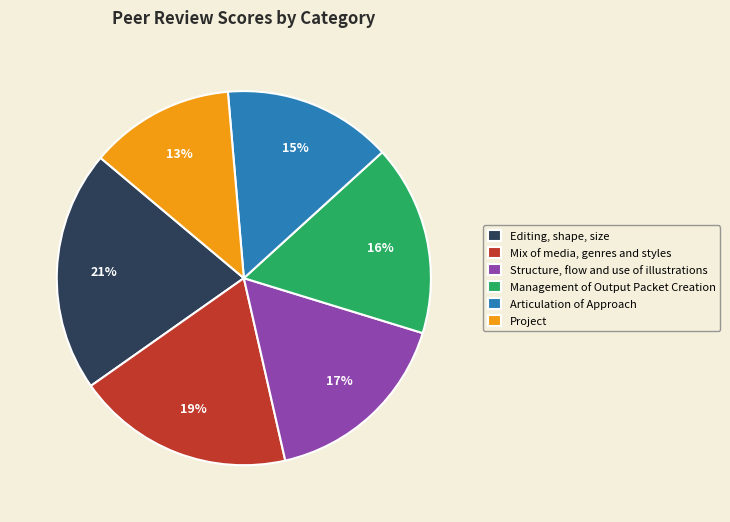

True or false: Editing, shape, size accounts for 21% of the total.

True